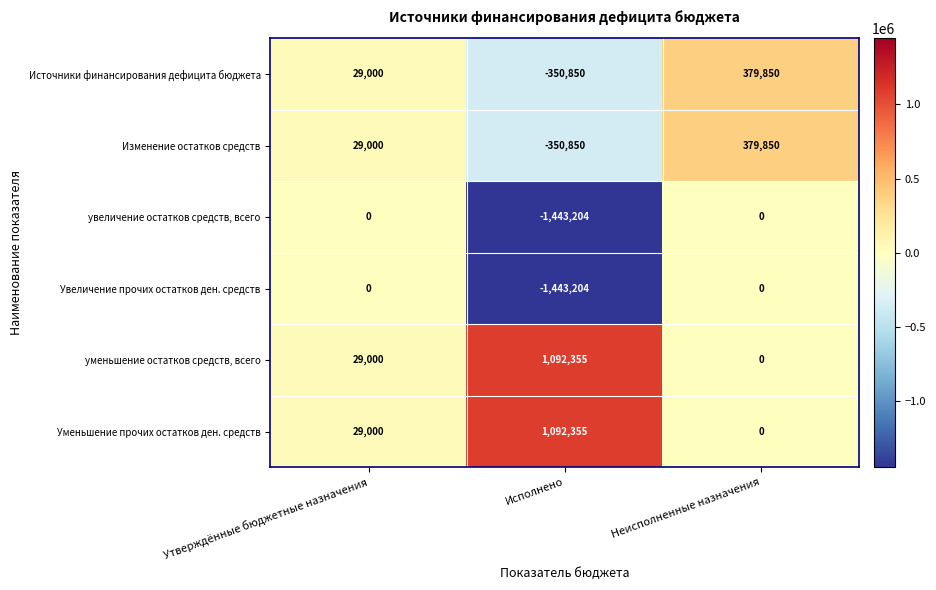

What is the minimum value shown in the chart?

-1443204